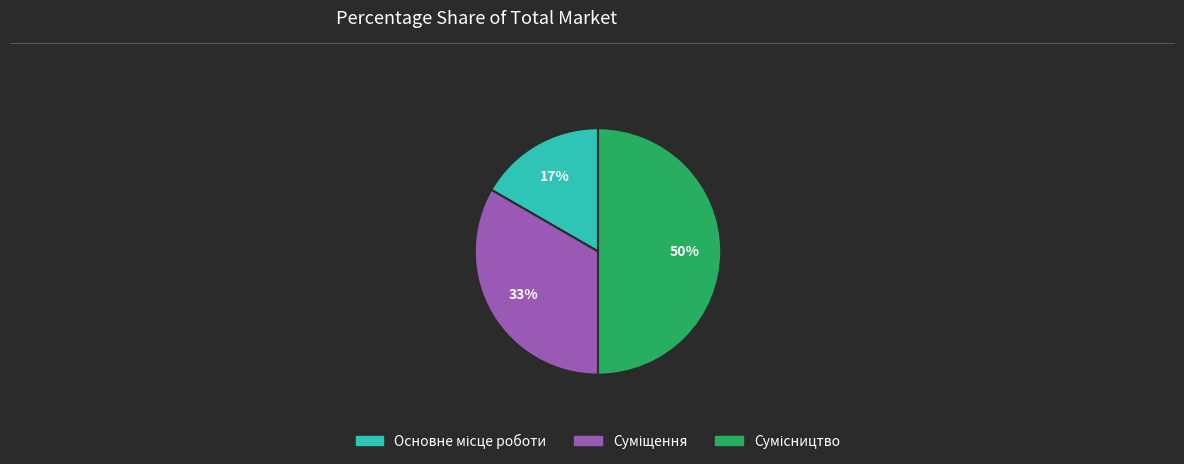

To the nearest percent, what is the average slice percentage?

33%